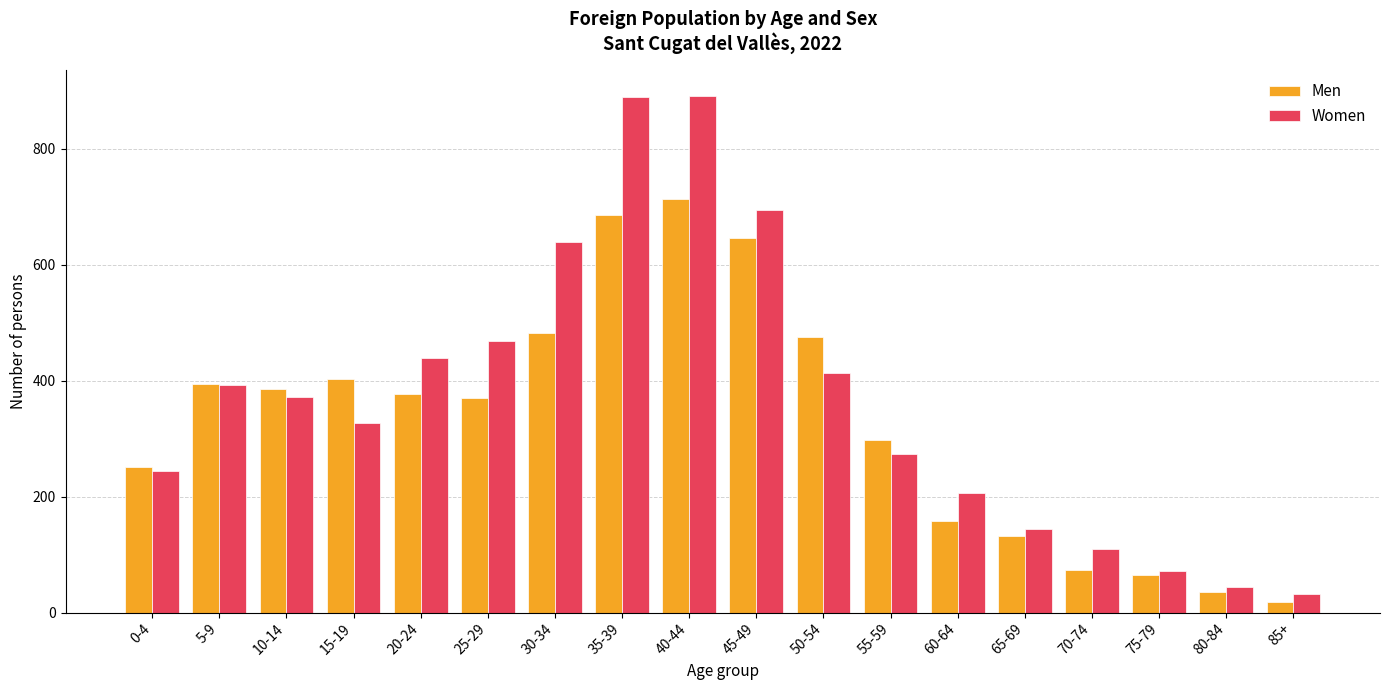

How many values in the Men series are below 377?

9